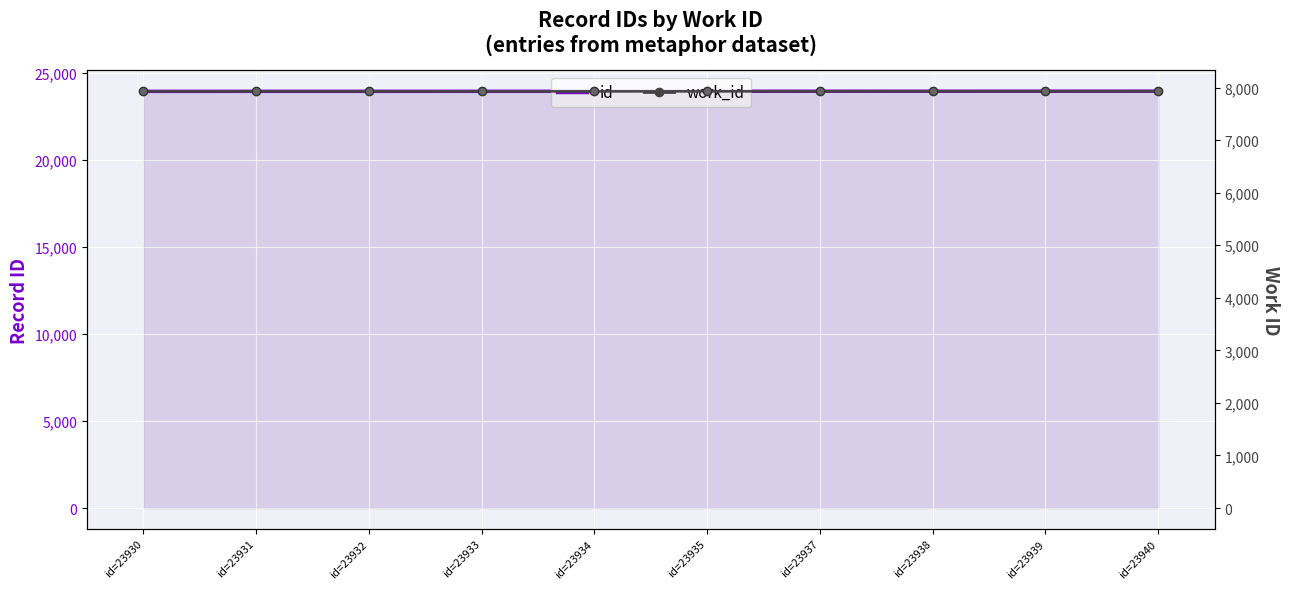

At how many categories does at least one series exceed 21290?

10